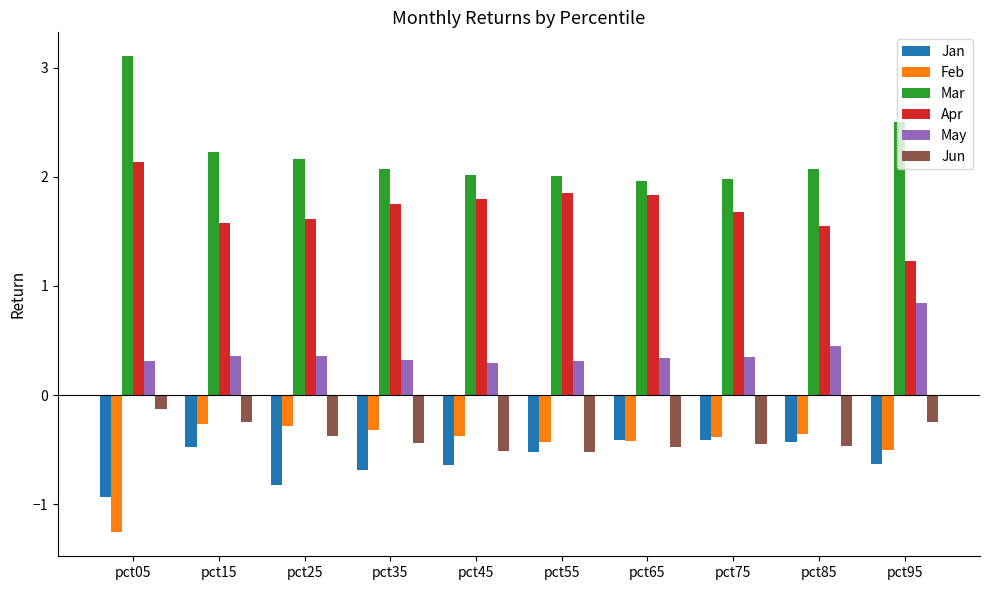

What is the average value of the Jan series?

-0.6